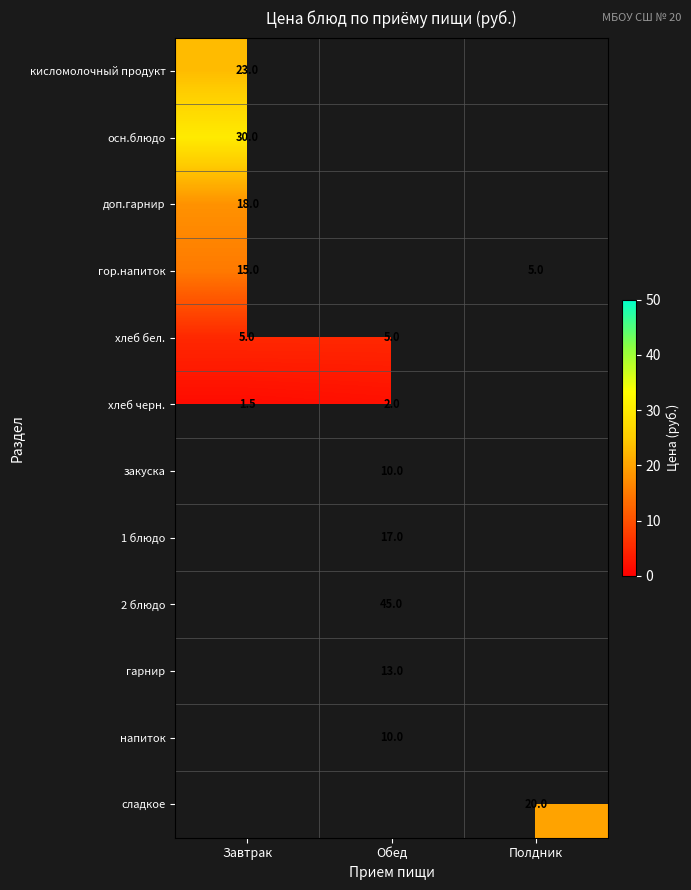

The хлеб бел. series shows 8.2 at Обед. True or false?

False